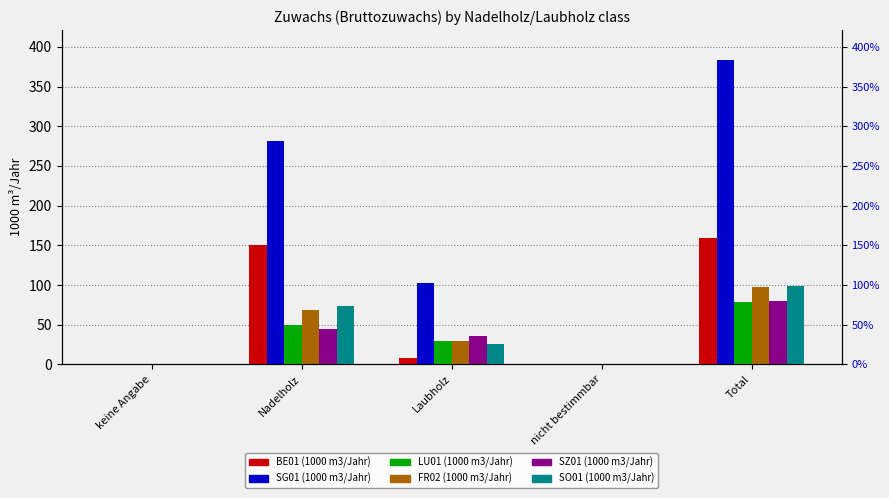

What is the total value across all series at Nadelholz?

669